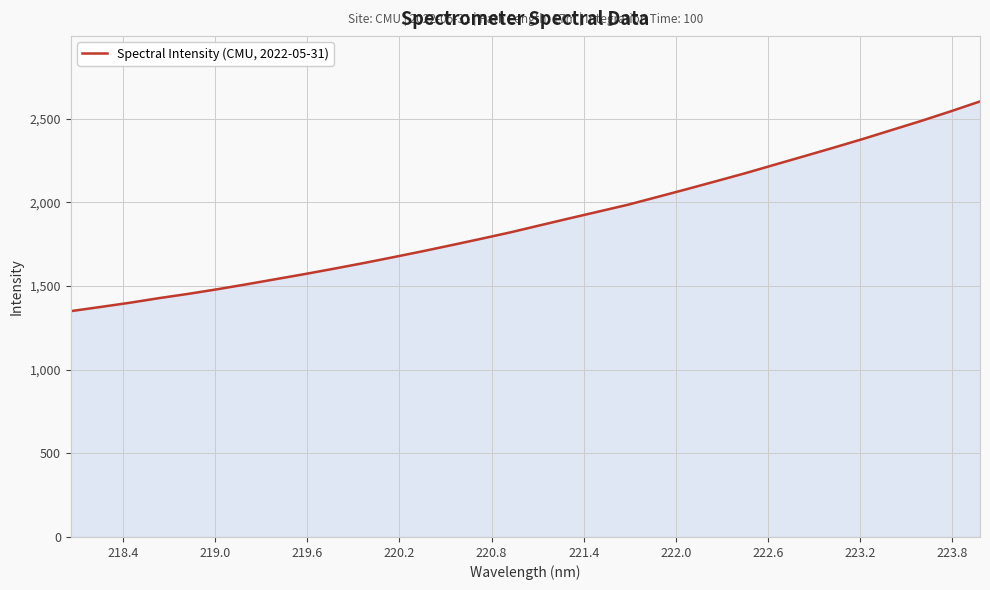

What is the minimum value shown in the chart?

1350.2